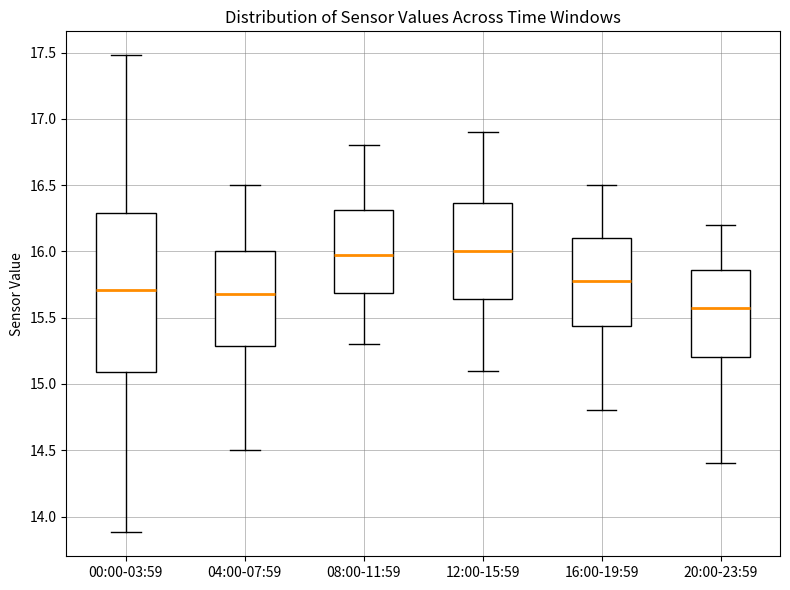

Where does the median line of the box for 00:00-03:59 sit on the y-axis? The values are not printed on the chart, so give them approximately, as read against the axis.

15.70